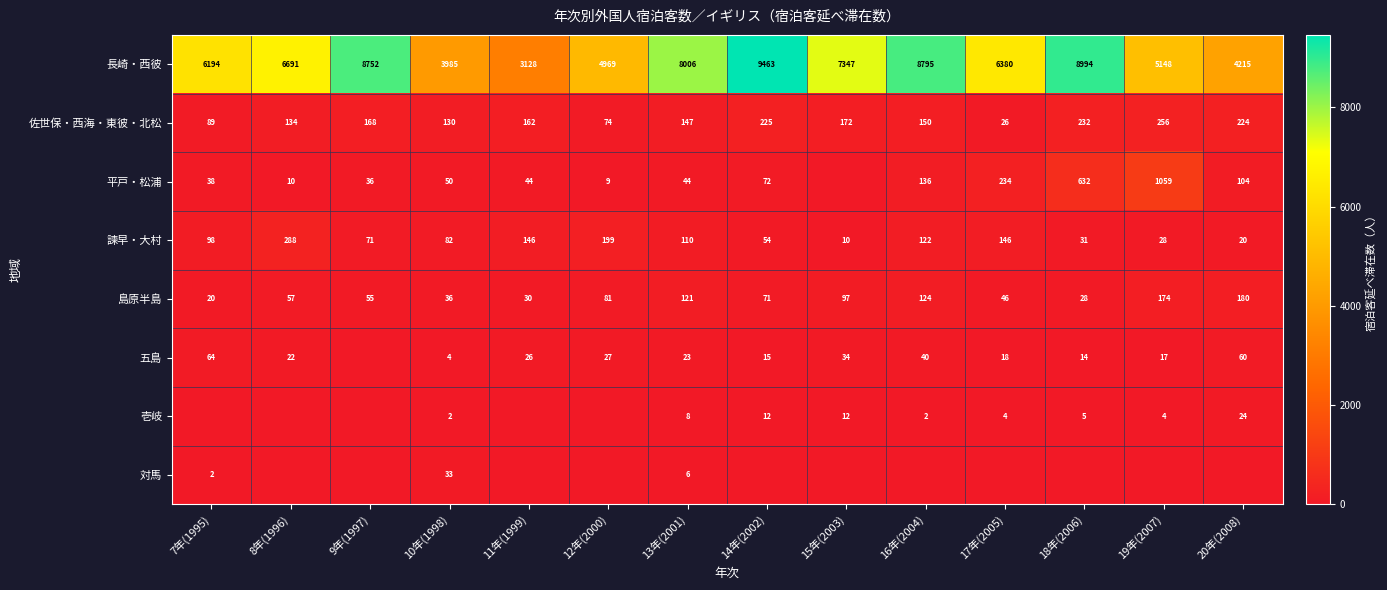

Read the 長崎・西彼 value at 20年(2008).

4215